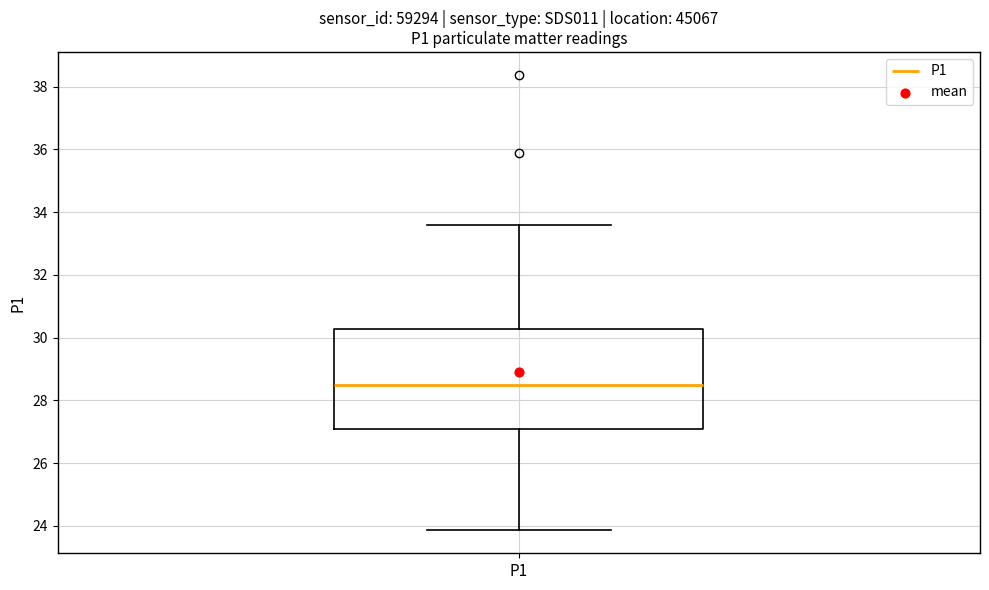

Where is the upper edge of the box for P1 on the y-axis? The values are not printed on the chart, so give them approximately, as read against the axis.

30.2